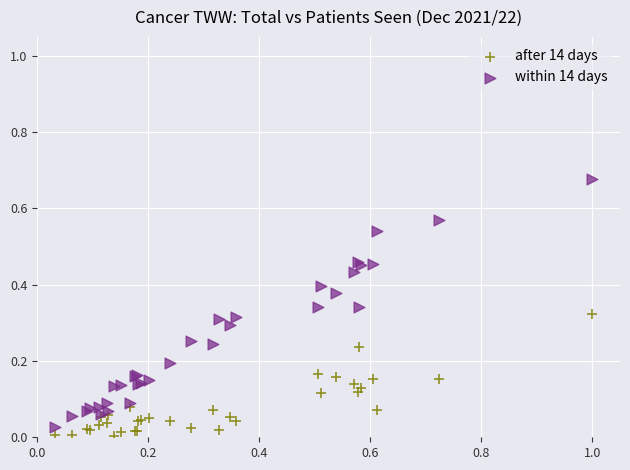

What are all the series names shown in the legend?

after 14 days, within 14 days